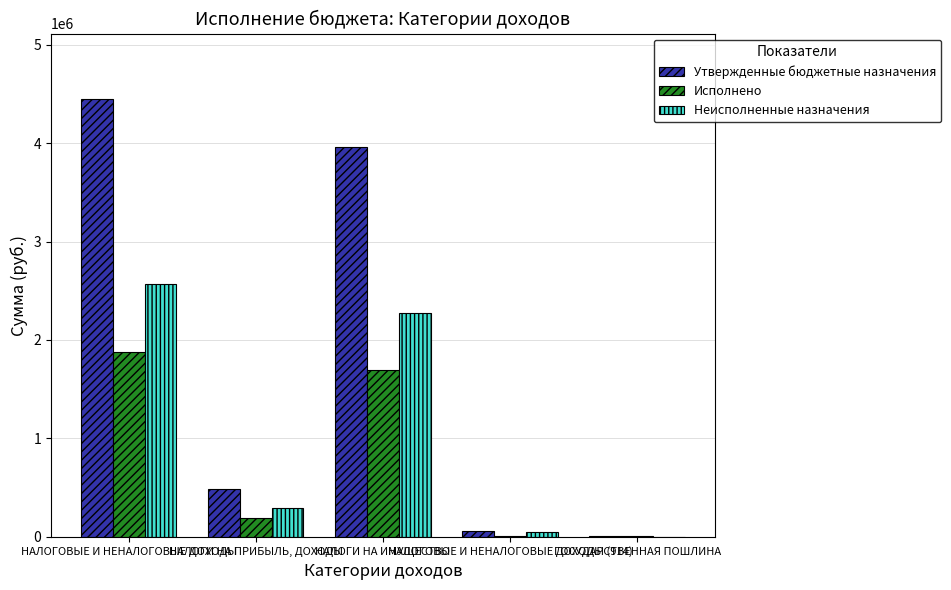

How many values in the Неисполненные назначения series exceed 297698?

3